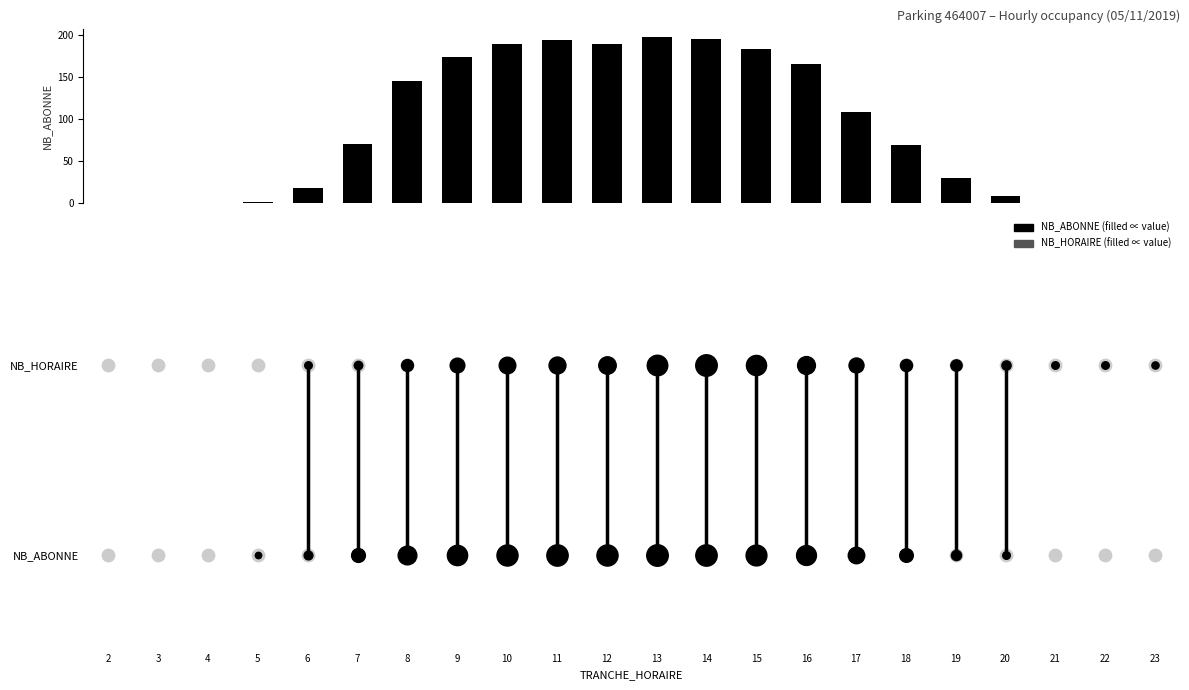

Between 12 and 9, which is larger?

12